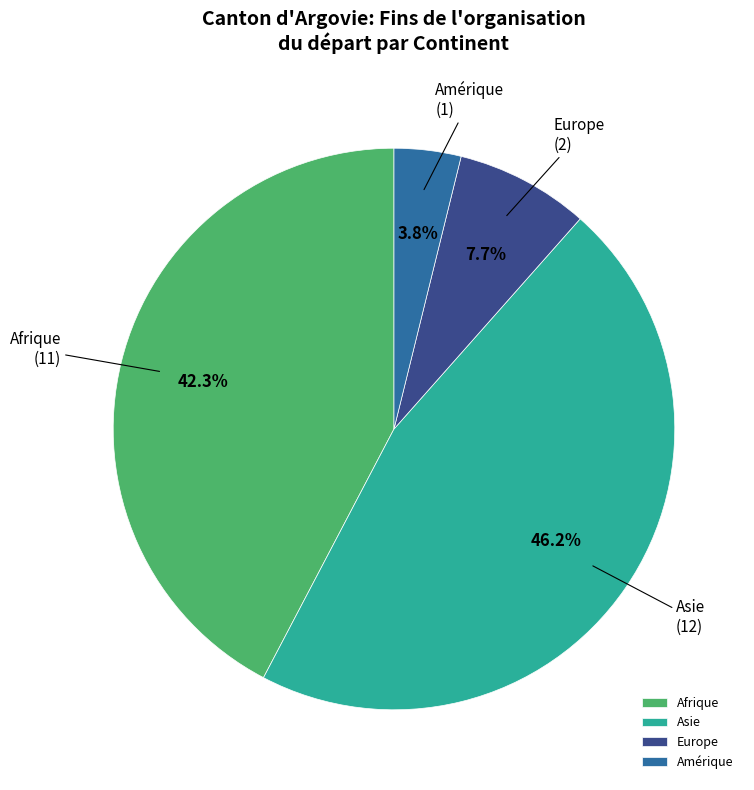

What is the largest slice in the pie chart?

Asie